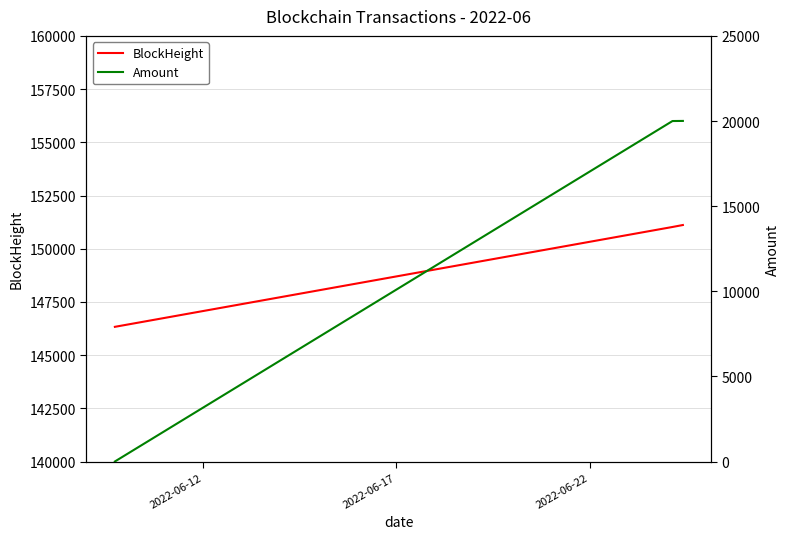

What is the value of the Amount point at the 3rd from the left?

20006.4